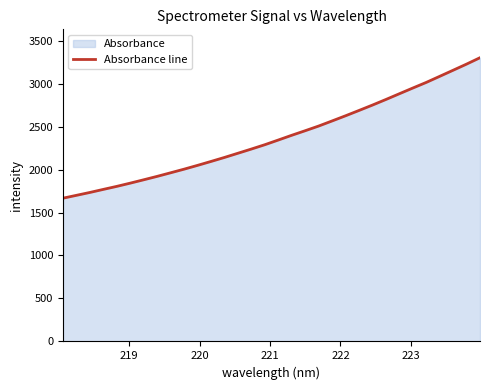

How many lines are shown in the chart?

1